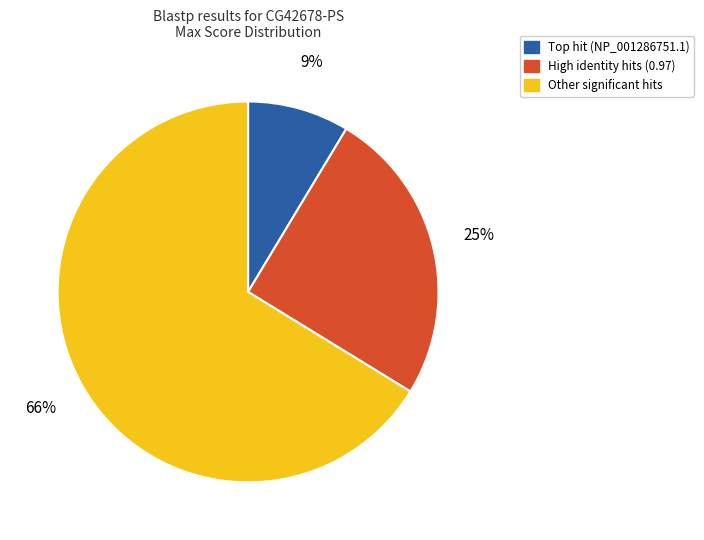

Count the number of slices in the pie.

3